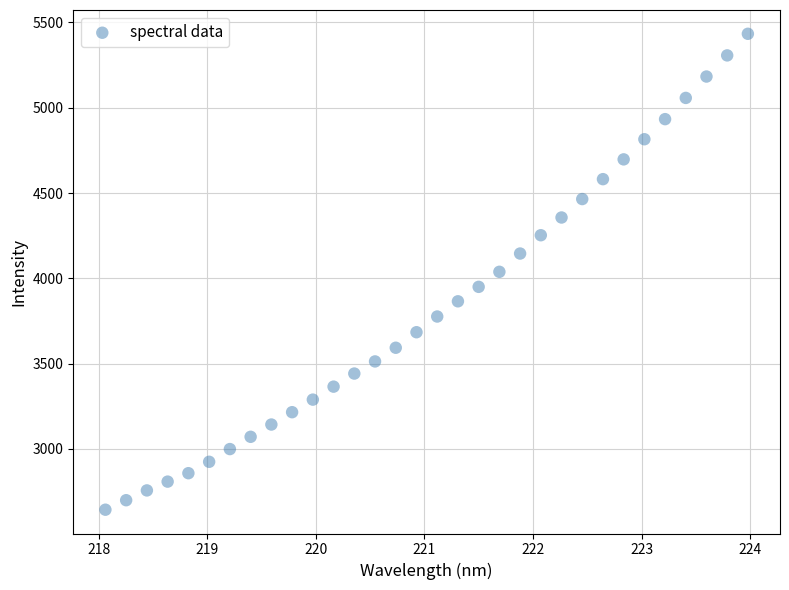

What is the range of X values (max minus min)?

5.9